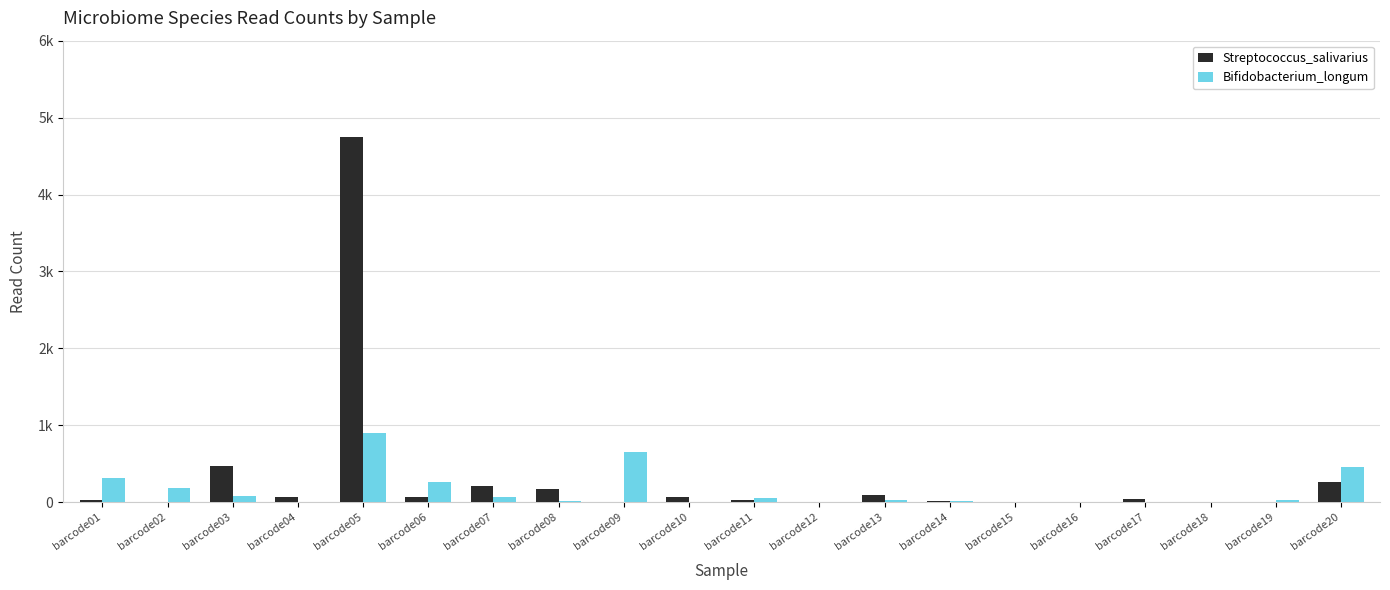

Are the bars grouped side by side (vs. stacked)?

Yes